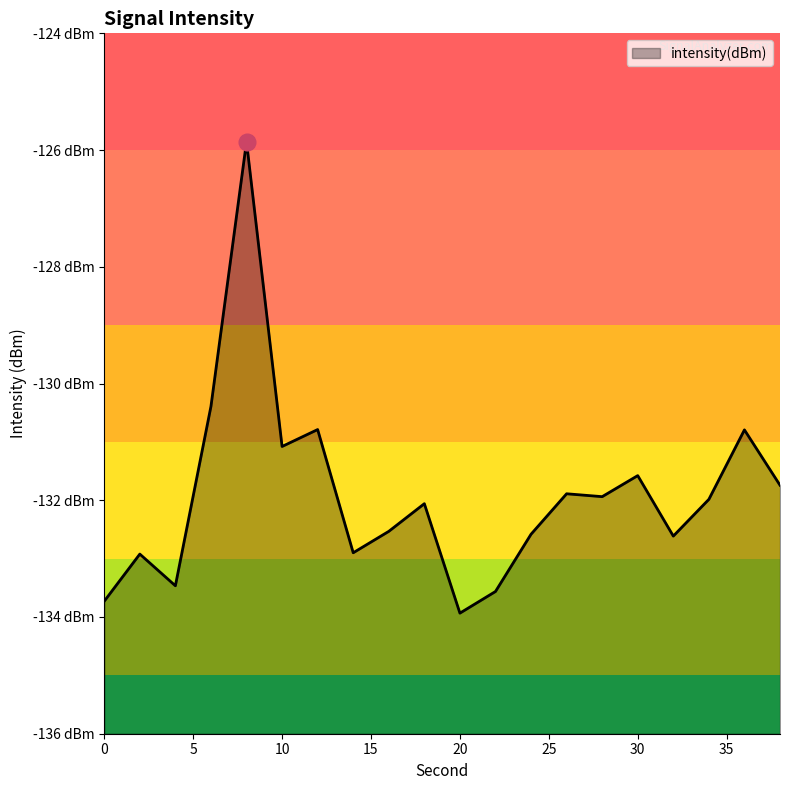

Reading left to right, what are all the values shown in this chart?

-133.7	-132.9	-133.5	-130.4	-125.9	-131.1	-130.8	-132.9	-132.5	-132.1	-133.9	-133.6	-132.6	-131.9	-131.9	-131.6	-132.6	-132.0	-130.8	-131.7